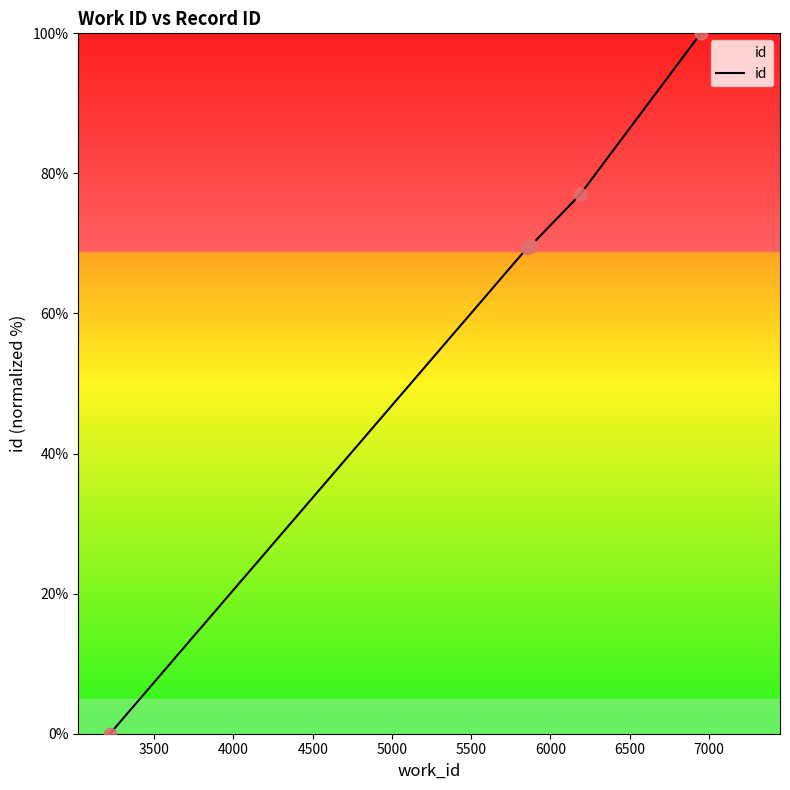

What is the difference between the maximum and minimum values?

100.0